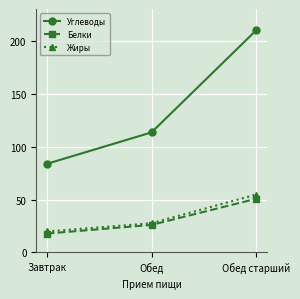

Reading left to right, extract all data points from this chart.

Углеводы: Завтрак=83.7	Обед=113.4	Обед старший=210.0
Белки: Завтрак=17.8	Обед=26.0	Обед старший=50.7
Жиры: Завтрак=19.8	Обед=27.6	Обед старший=54.7